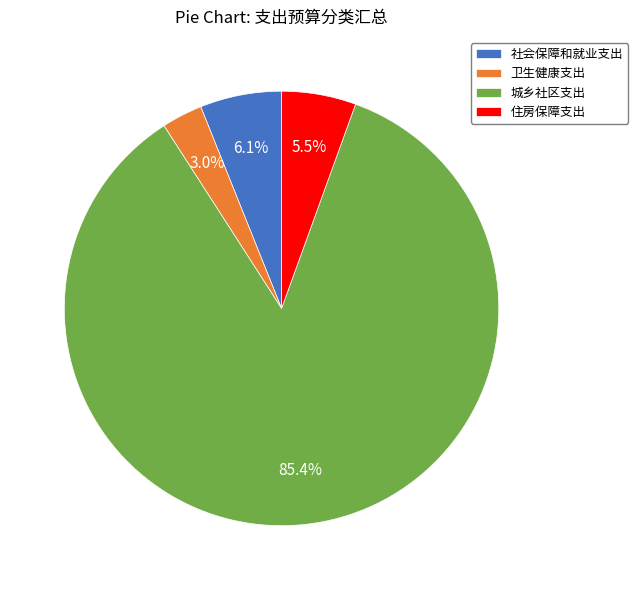

Approximately how many times larger is the value at 住房保障支出 compared to 卫生健康支出?

1.8